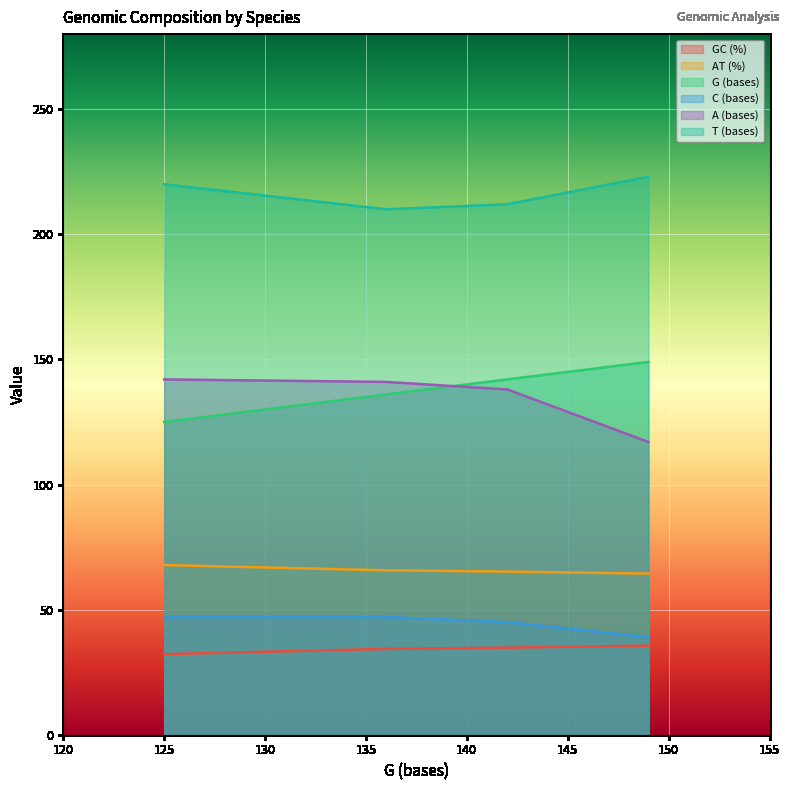

True or false: T (bases) has more than 2 interior local peaks.

False